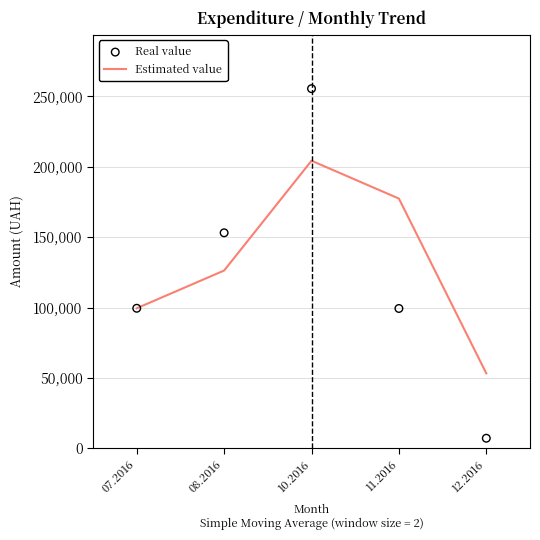

What is the total value across all series at 08.2016?

279382.8